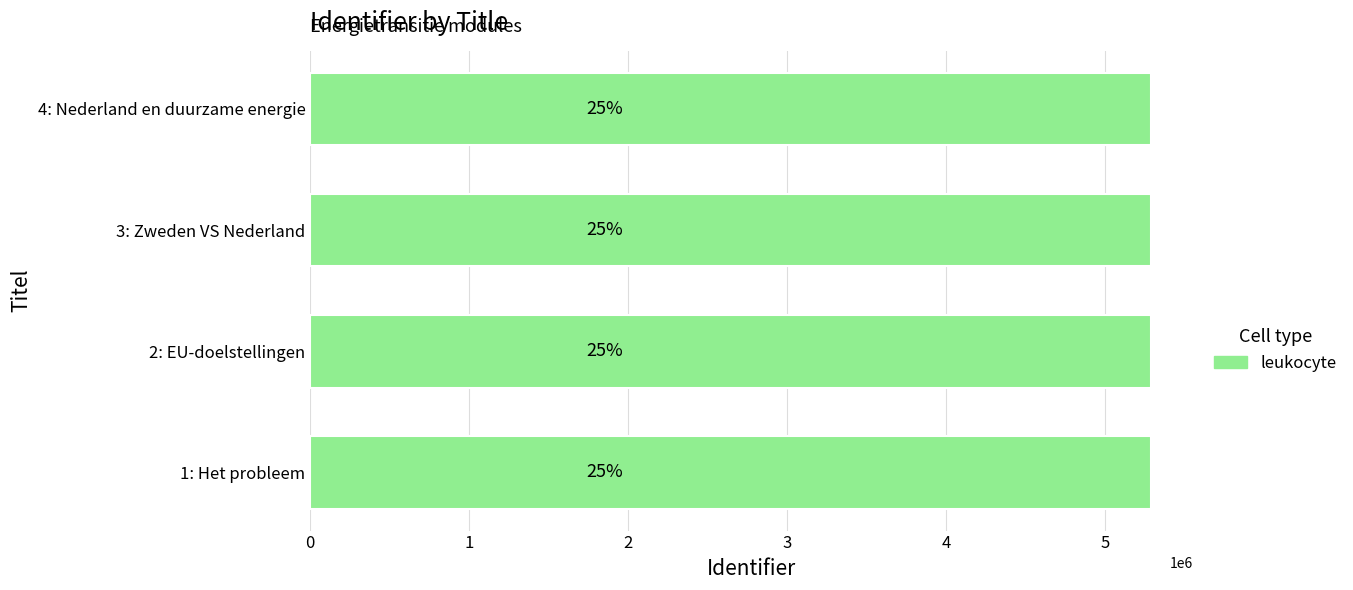

Does the chart contain any negative values?

No